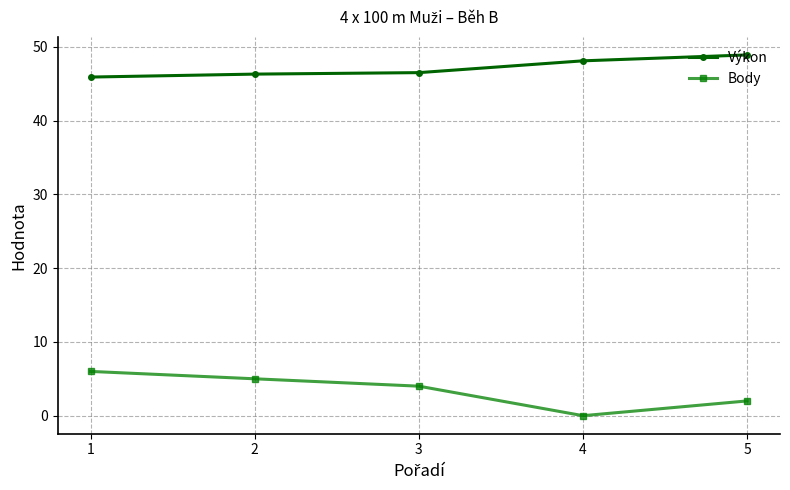

What is the average value of the Výkon series?

47.1